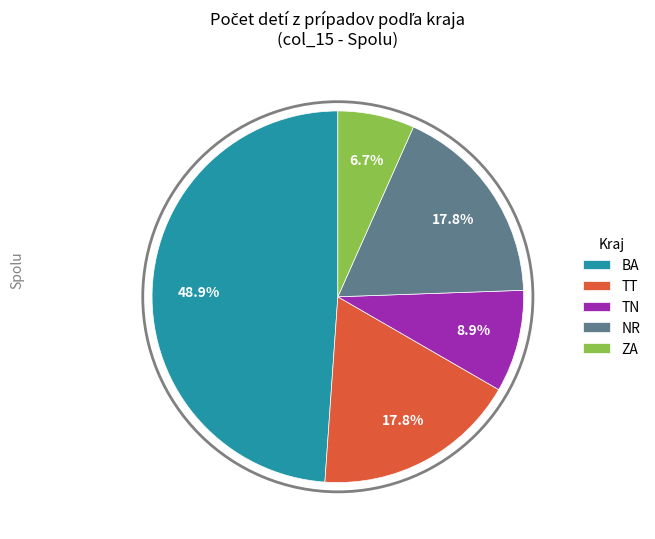

Is there a majority slice in this chart?

No